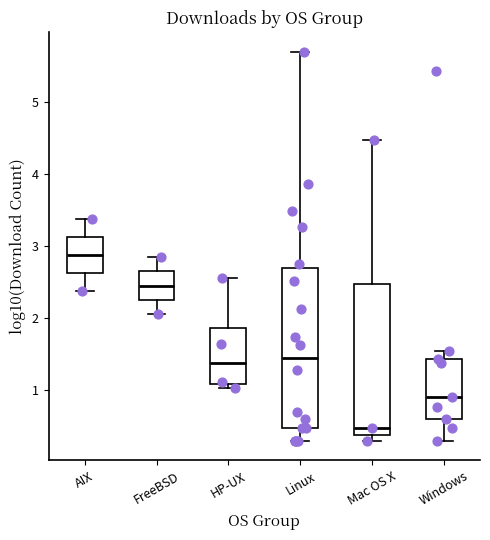

Which box is the tallest, from its lower edge to its upper edge?

Linux